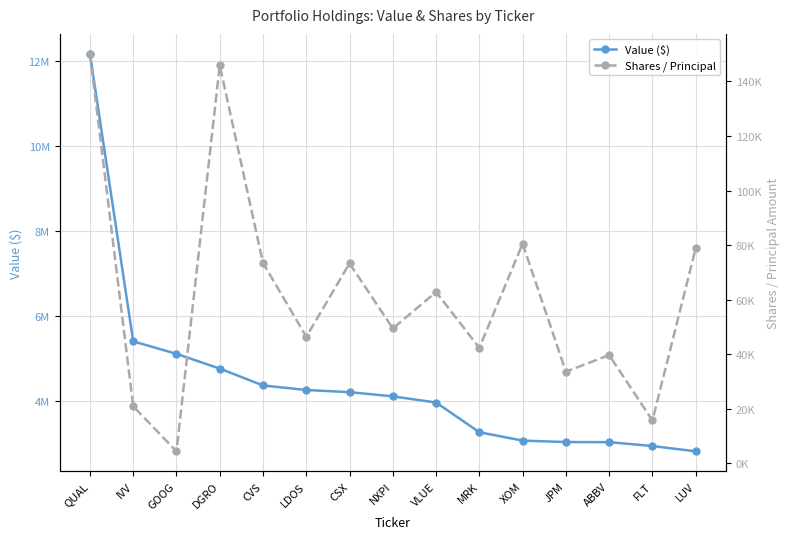

What are all the series names shown in the legend?

Value ($), Shares / Principal